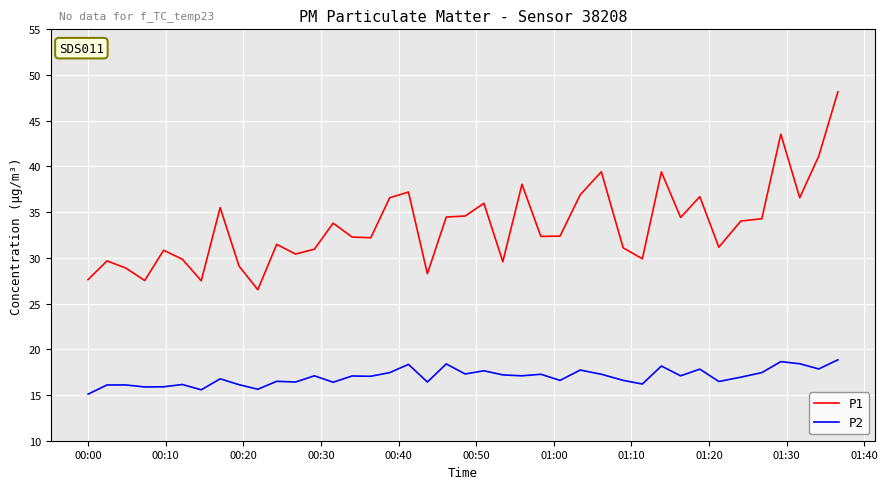

What are all the series names shown in the legend?

P1, P2